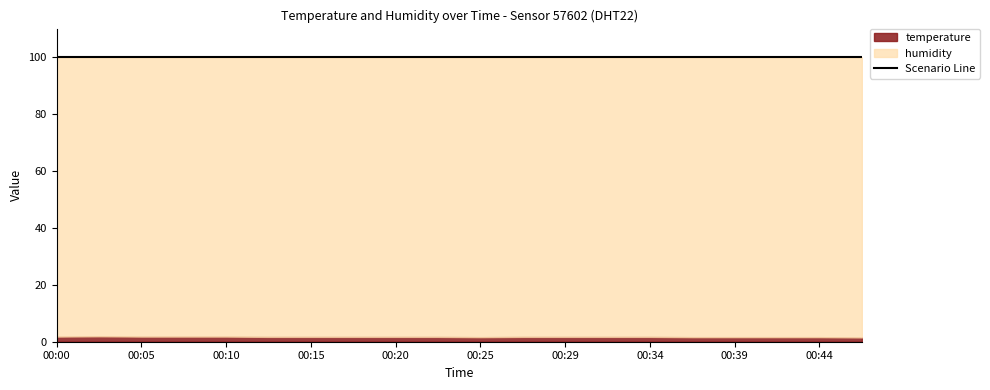

What is the maximum value shown in the chart?

99.9